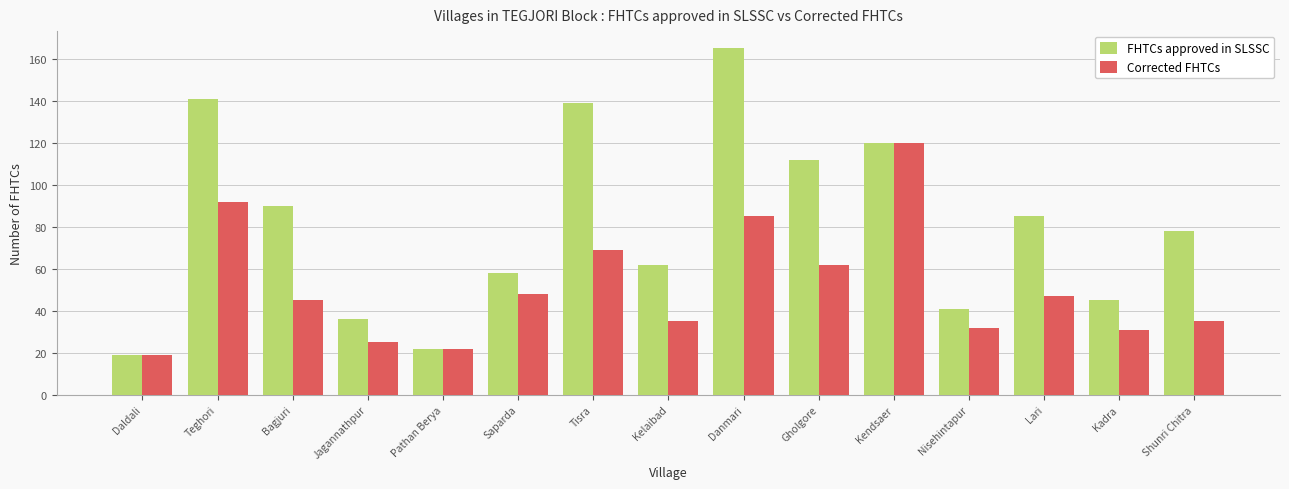

How many bars are there in each group?

2